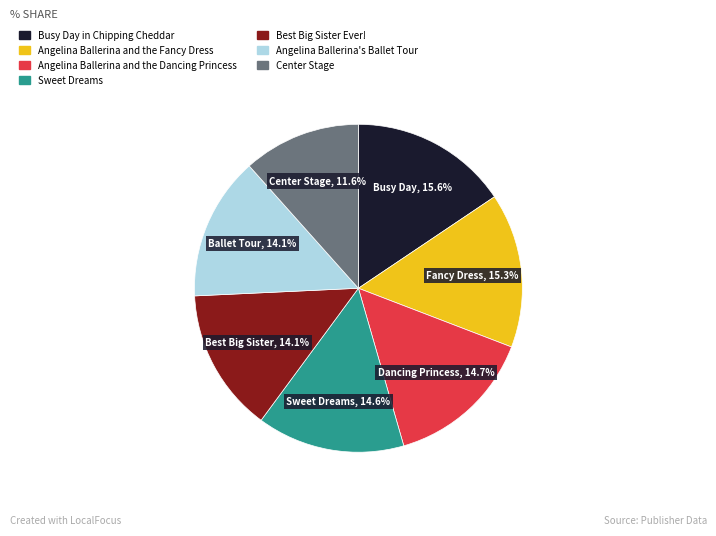

To the nearest percent, what is the combined percentage of Angelina Ballerina's Ballet Tour and Angelina Ballerina and the Dancing Princess?

29%